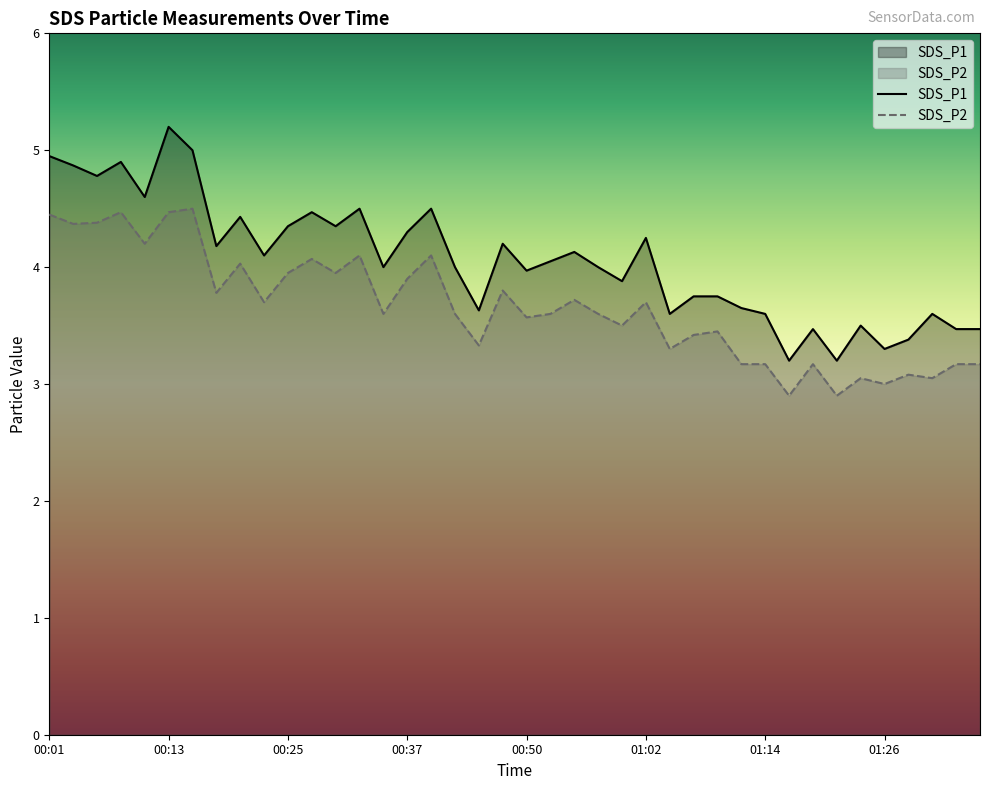

At which category is the sum across all series the highest?

00:13